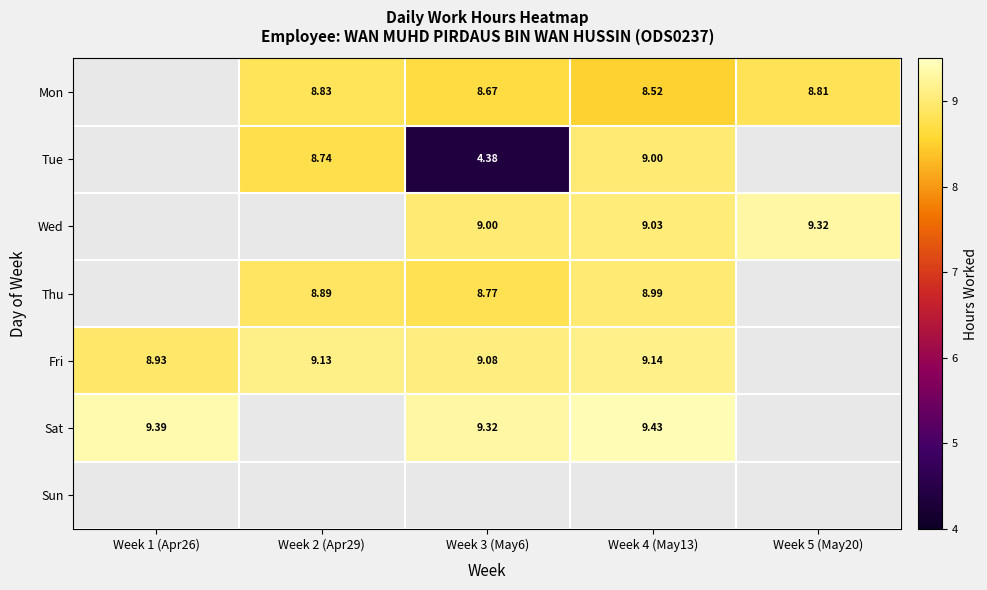

Is the value of Wed at Week 5 (May20) greater than the value of Fri at Week 1 (Apr26)?

Yes